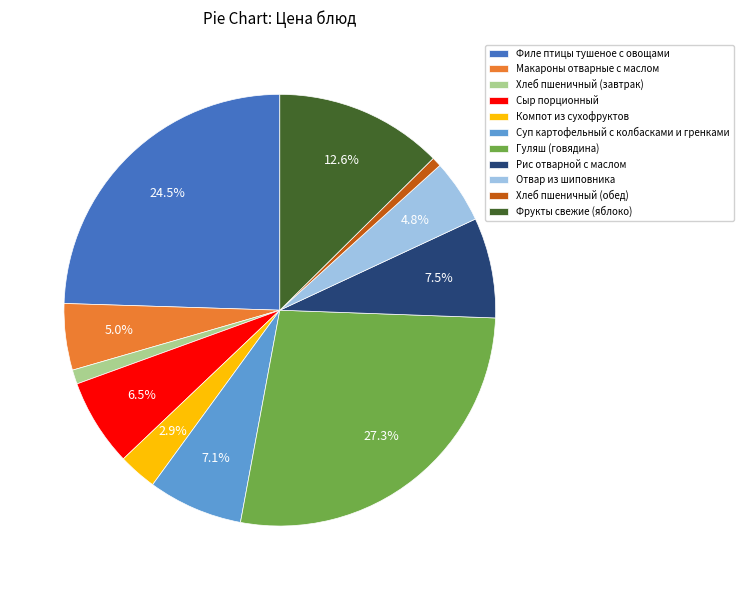

Does Хлеб пшеничный (обед) account for over 50% of the chart?

No